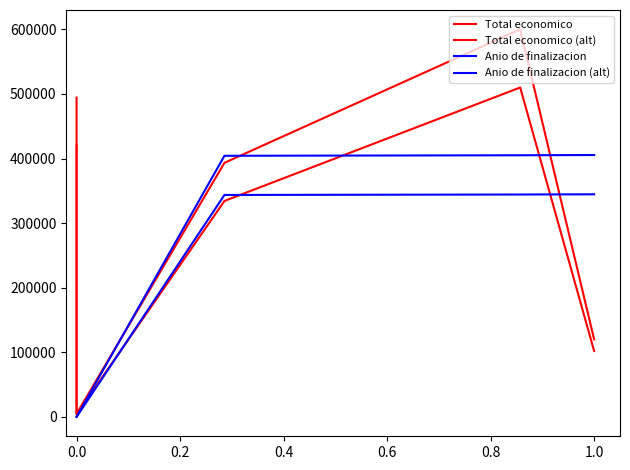

Which series has the widest spread of values?

Total economico